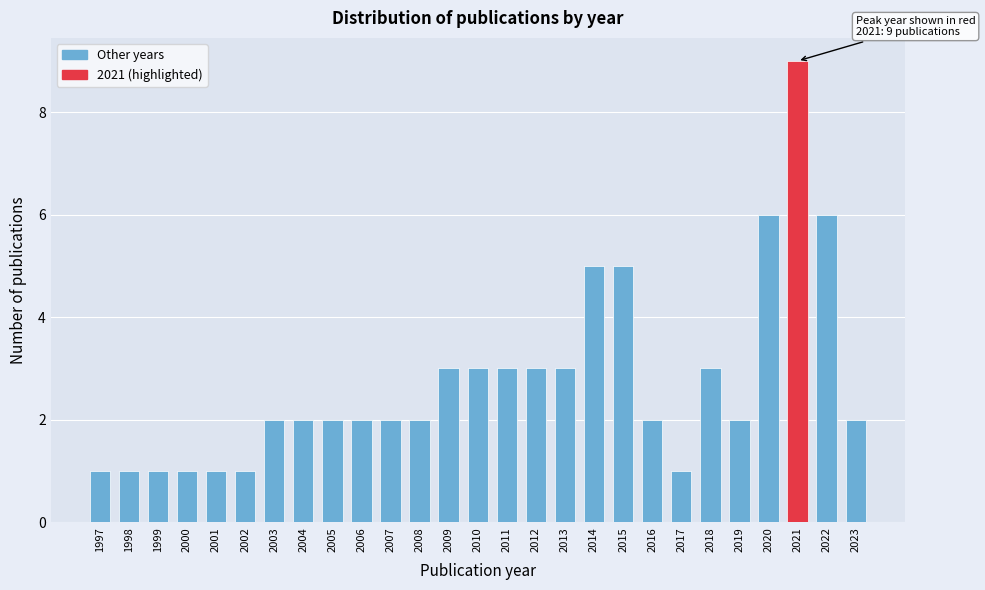

Reading left to right, what are all the values shown in this chart?

1997=1	1998=1	1999=1	2000=1	2001=1	2002=1	2003=2	2004=2	2005=2	2006=2	2007=2	2008=2	2009=3	2010=3	2011=3	2012=3	2013=3	2014=5	2015=5	2016=2	2017=1	2018=3	2019=2	2020=6	2021=9	2022=6	2023=2